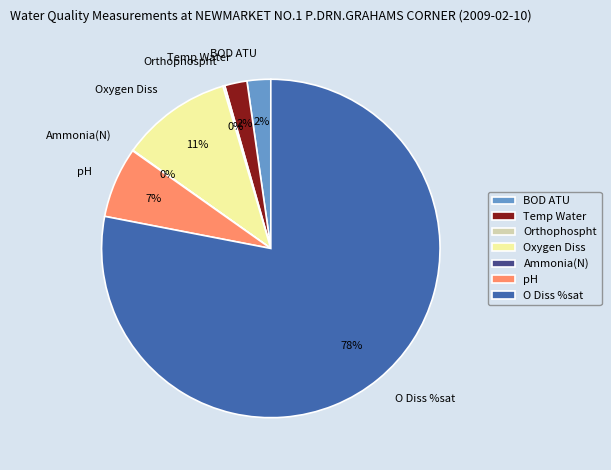

To the nearest percent, what is the difference between the pH and Temp Water slice percentages?

5%